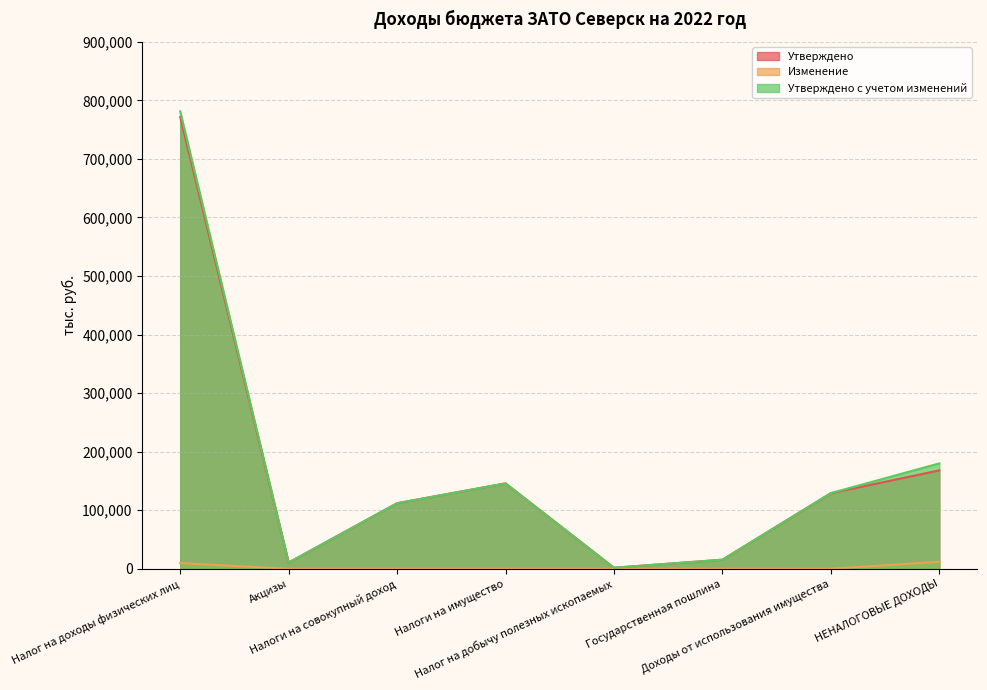

Reading left to right, list all the values displayed in this chart.

Утверждено: Налог на доходы физических лиц=771658.0	Акцизы=10617.0	Налоги на совокупный доход=111973.0	Налоги на имущество=145900.0	Налог на добычу полезных ископаемых=1809.0	Государственная пошлина=15507.6	Доходы от использования имущества=129127.5	НЕНАЛОГОВЫЕ ДОХОДЫ=168082.5
Изменение: Налог на доходы физических лиц=9683.9	Акцизы=0.0	Налоги на совокупный доход=0.0	Налоги на имущество=0.0	Налог на добычу полезных ископаемых=0.0	Государственная пошлина=0.0	Доходы от использования имущества=150.7	НЕНАЛОГОВЫЕ ДОХОДЫ=11941.1
Утверждено с учетом изменений: Налог на доходы физических лиц=781341.9	Акцизы=10617.0	Налоги на совокупный доход=111973.0	Налоги на имущество=145900.0	Налог на добычу полезных ископаемых=1809.0	Государственная пошлина=15507.6	Доходы от использования имущества=129278.2	НЕНАЛОГОВЫЕ ДОХОДЫ=180023.6